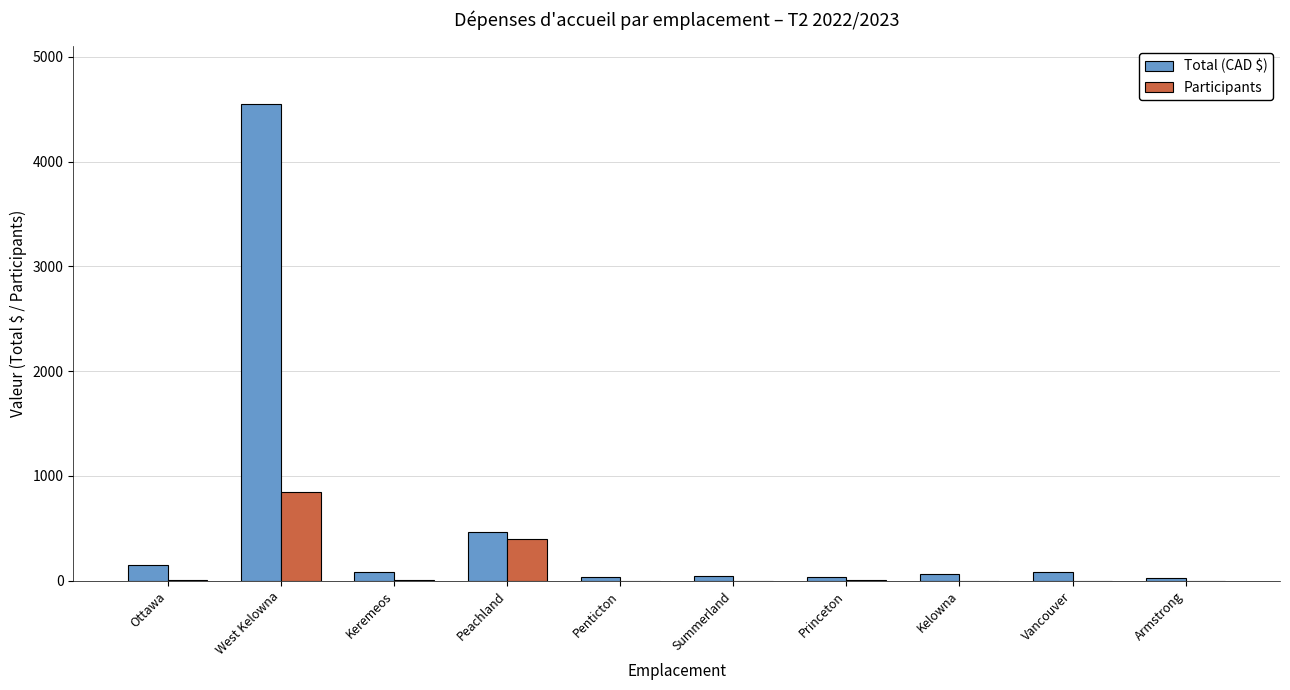

What is the approximate value of Total (CAD $) at Penticton?

38.5